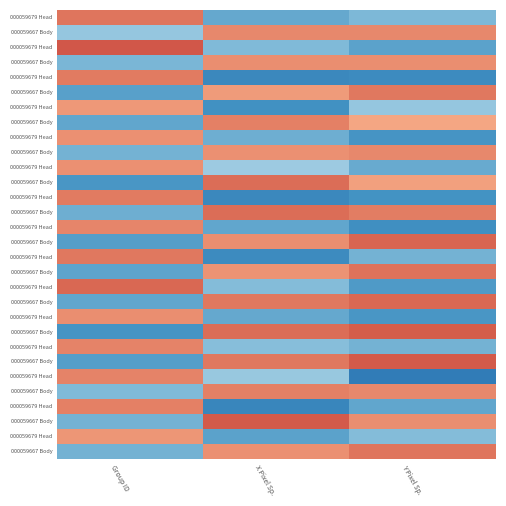

Between Group ID and X Pixel Sp., which is larger?

Group ID